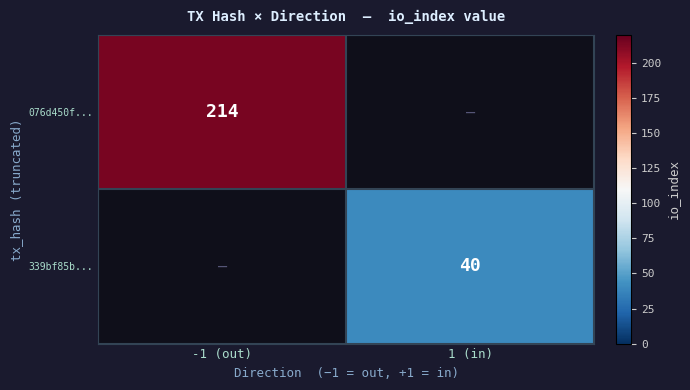

True or false: 076d450f... has a value of 50.9 at -1 (out).

False